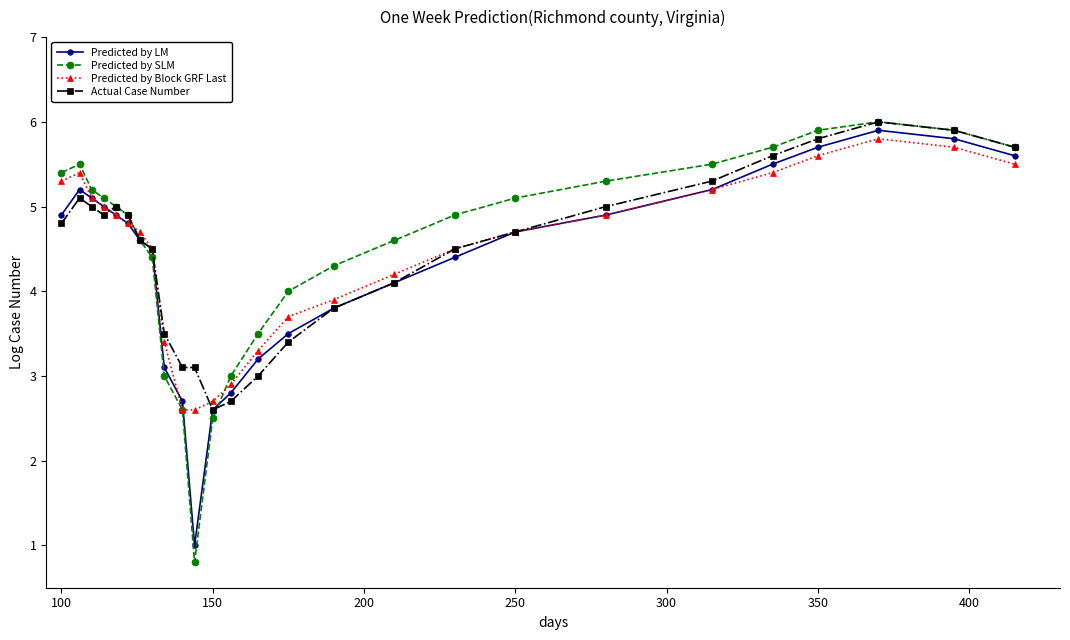

What is the value of the Predicted by Block GRF Last point at the 24th from the left?

5.8